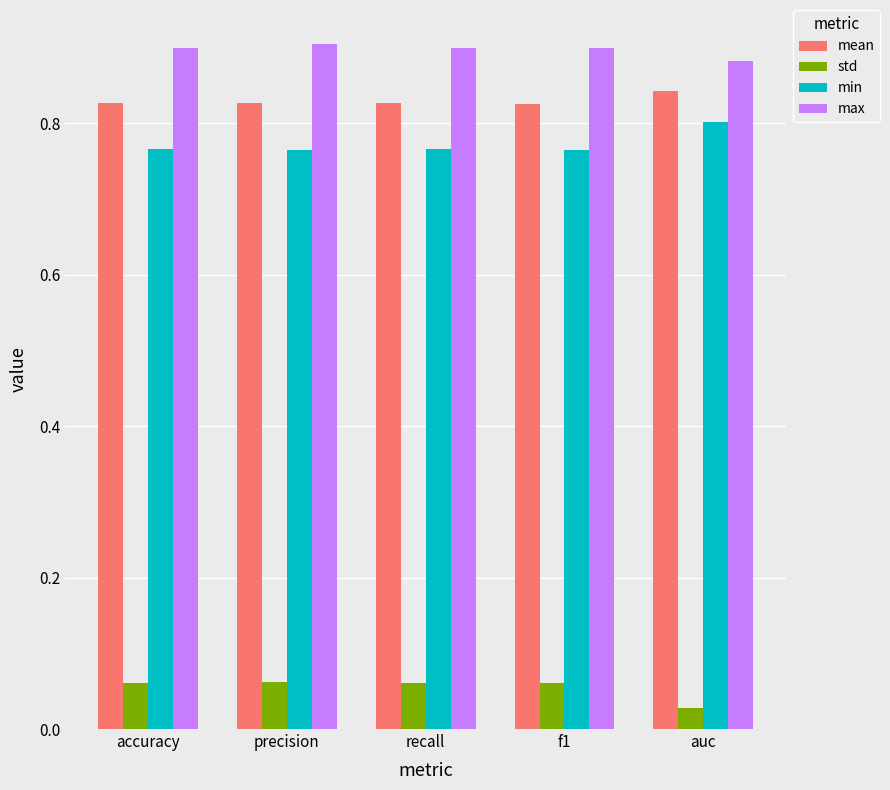

At how many categories does at least one series exceed 0?

5